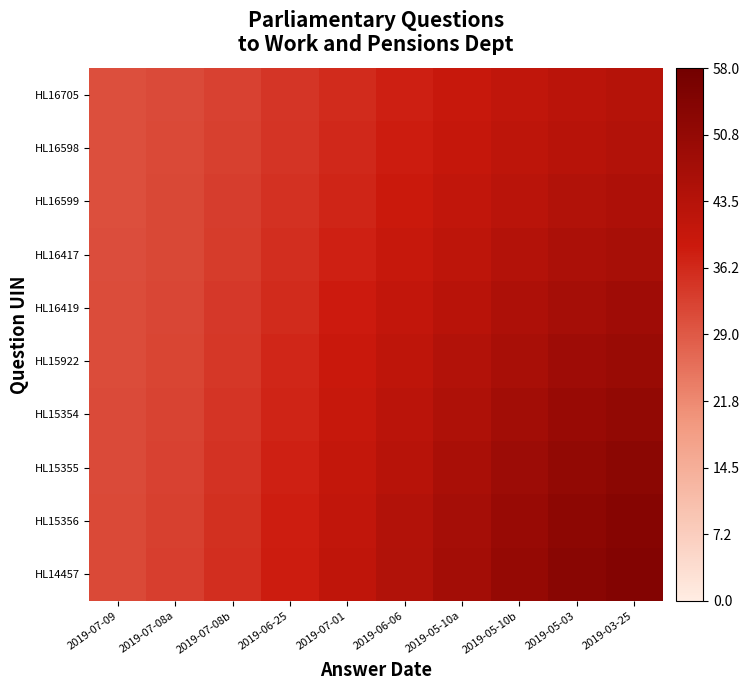

Count the number of data series in this chart.

10